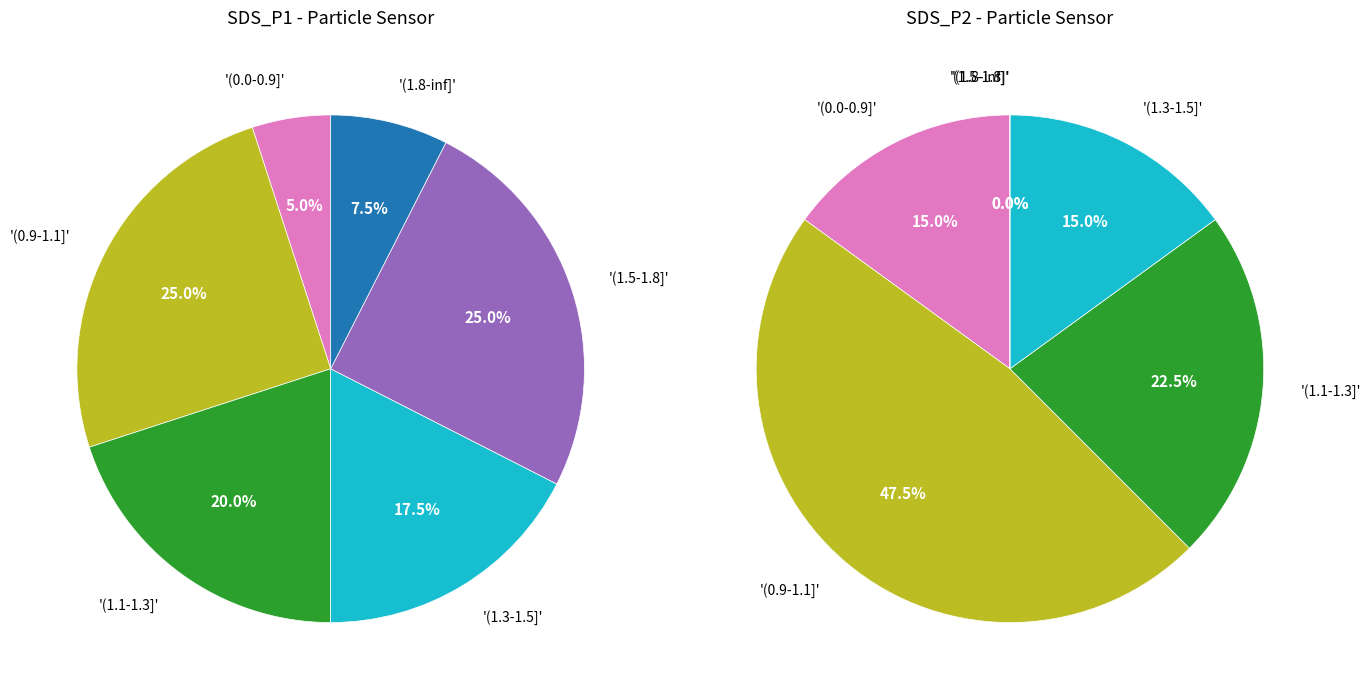

Which series changed the most between 0 and 23?

SDS_P1